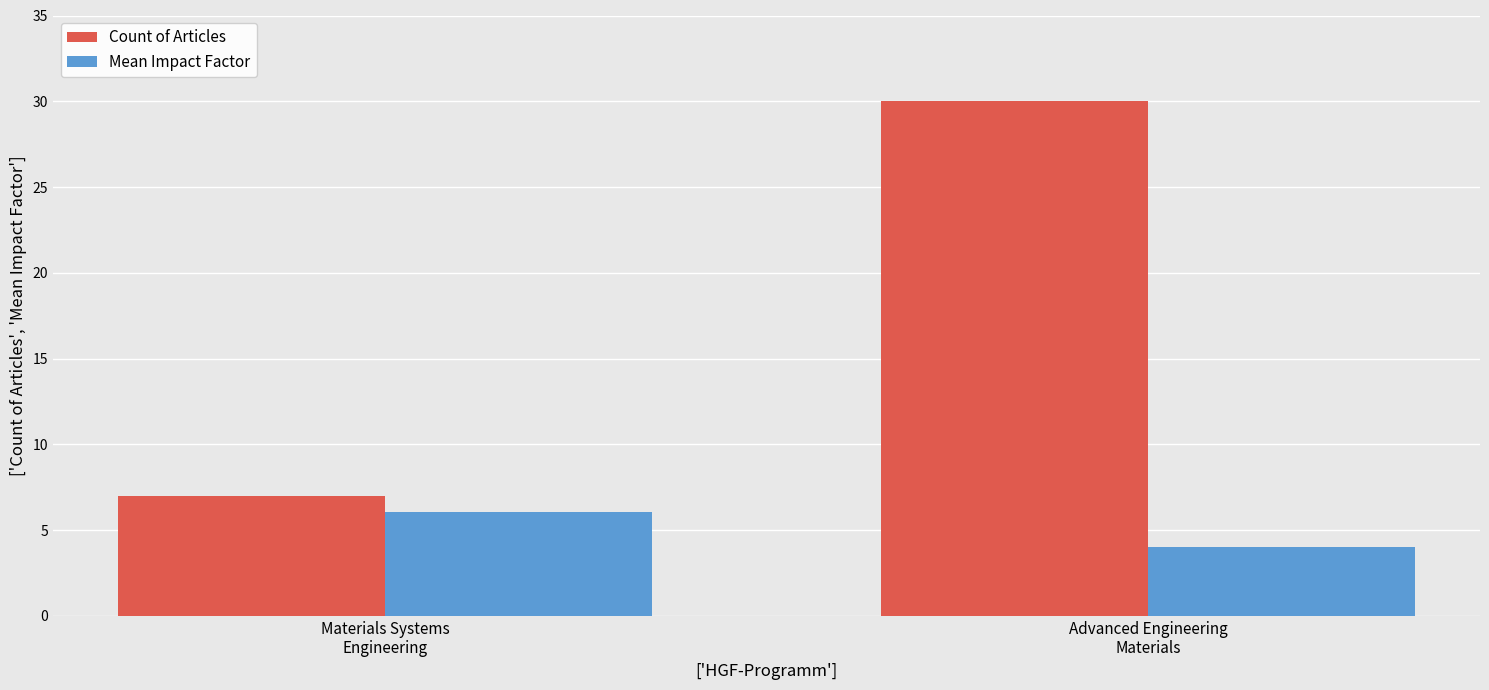

What is the difference between the highest and lowest values at Advanced Engineering
Materials?

26.0